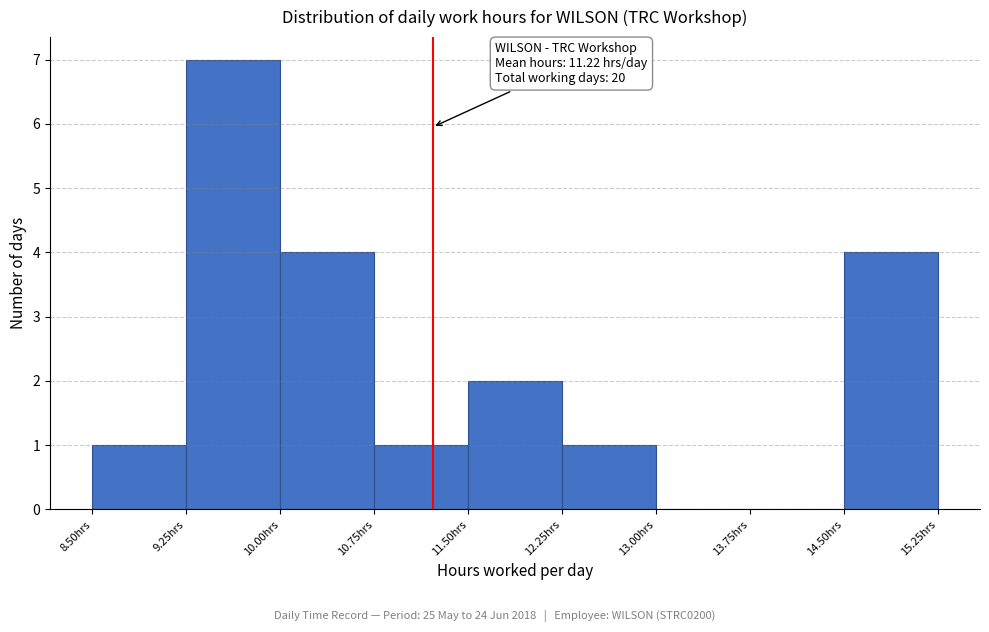

Which range on the x-axis has the tallest bar?

9.25 to 10.00